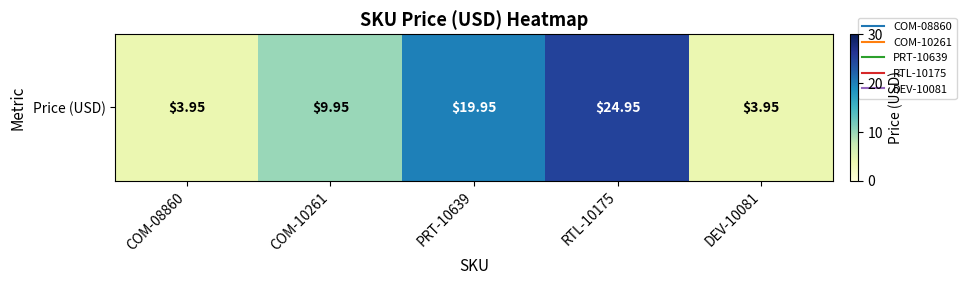

True or false: the data shows 5.4 at DEV-10081.

False